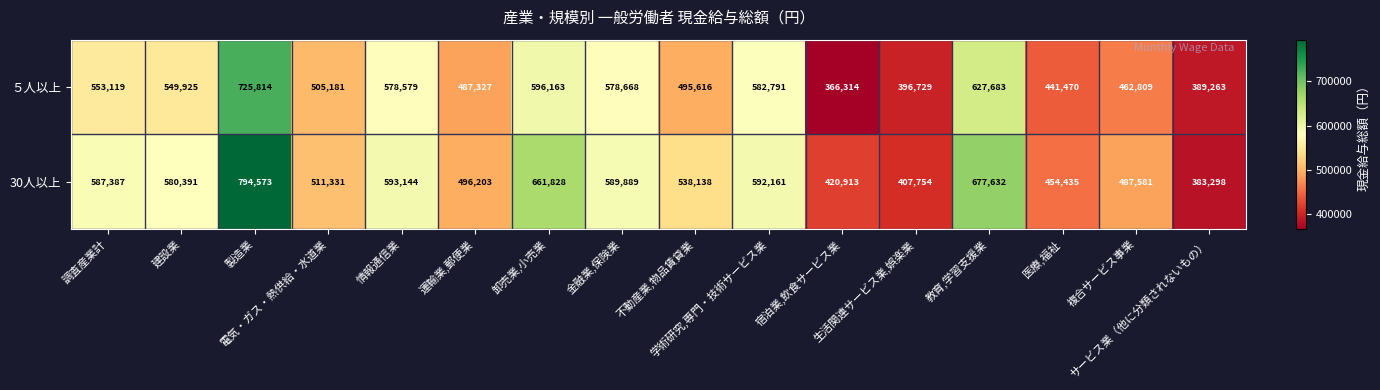

What is the minimum value for ５人以上?

366314